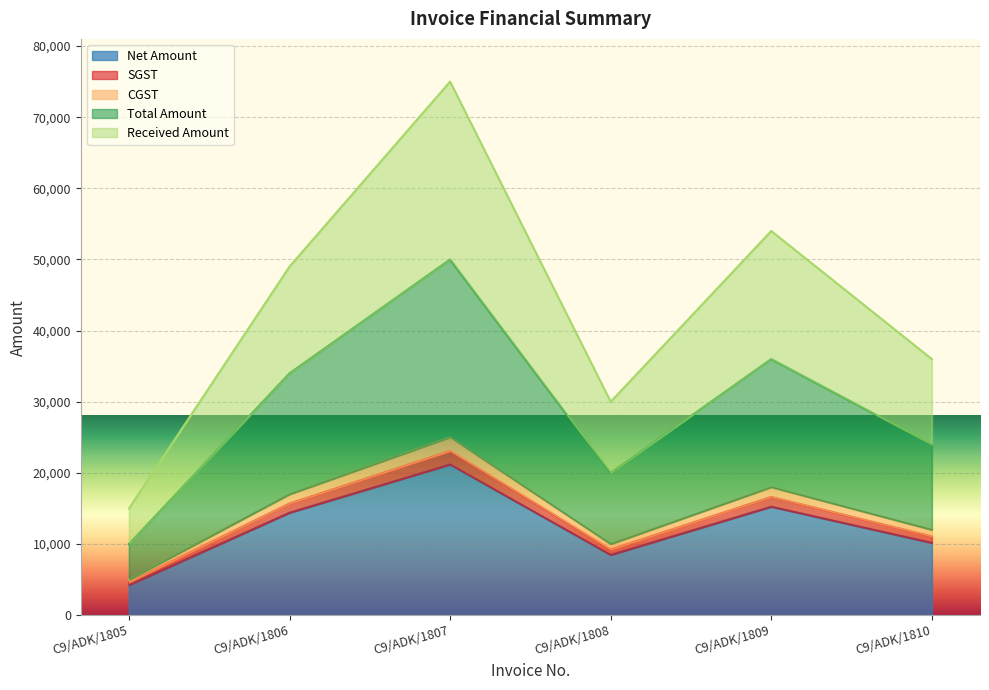

Which series has the largest range (max minus min)?

Received Amount